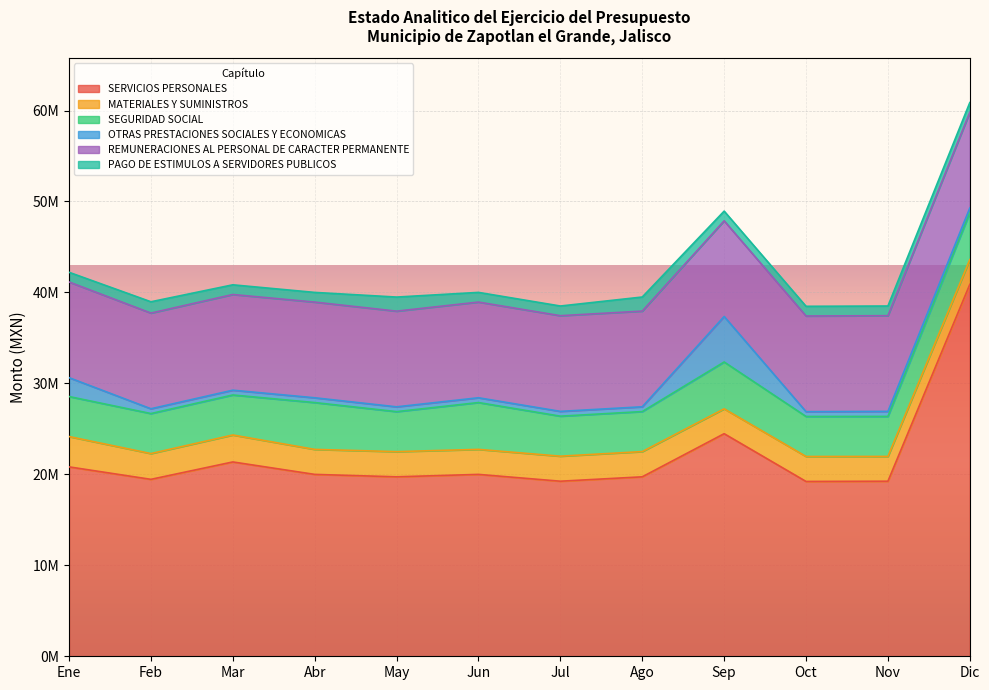

True or false: REMUNERACIONES AL PERSONAL DE CARACTER PERMANENTE and SERVICIOS PERSONALES intersect in this chart.

False